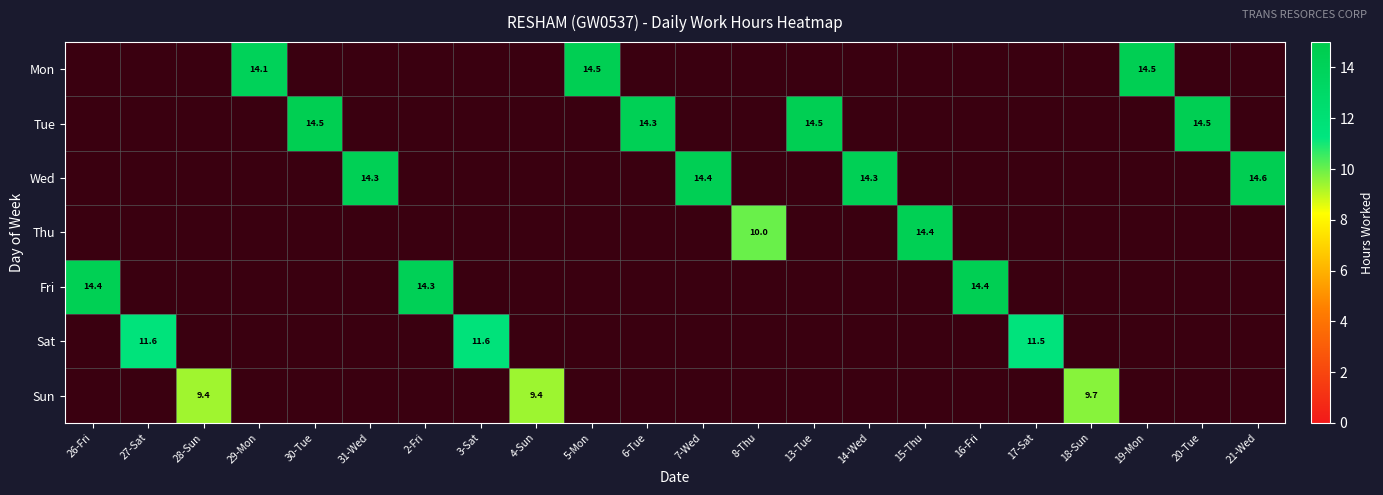

The value of Wed at 14-Wed is 6.6. True or false?

False